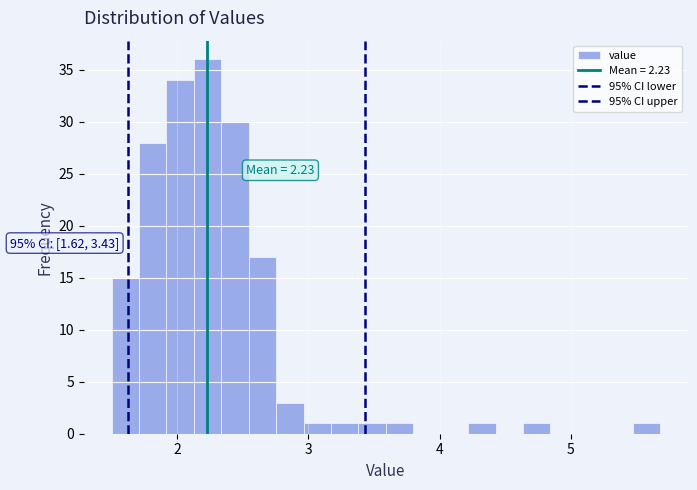

Read against the x-axis, roughly where is the centre of the tallest bar?

2.2